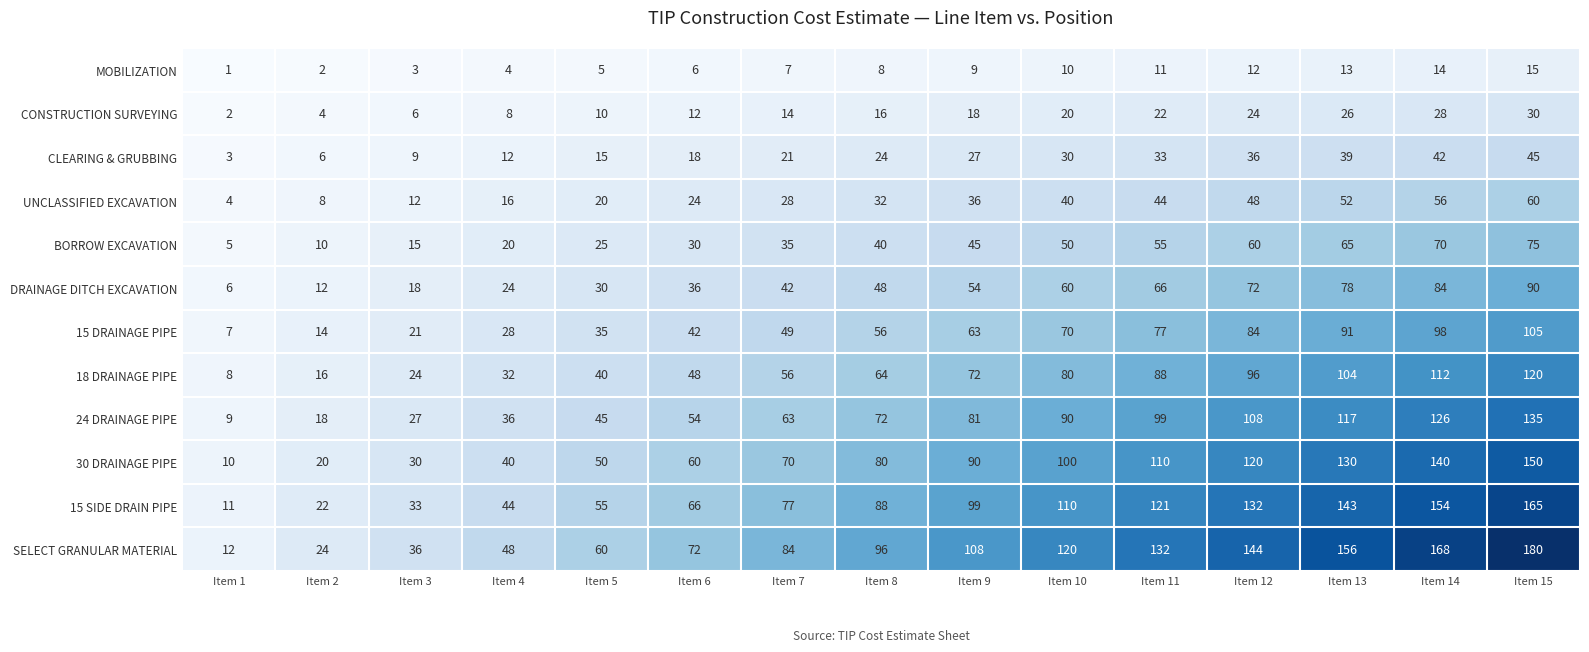

List the series in order of their peak value, highest first.

SELECT GRANULAR MATERIAL, 15 SIDE DRAIN PIPE, 30 DRAINAGE PIPE, 24 DRAINAGE PIPE, 18 DRAINAGE PIPE, 15 DRAINAGE PIPE, DRAINAGE DITCH EXCAVATION, BORROW EXCAVATION, UNCLASSIFIED EXCAVATION, CLEARING & GRUBBING, CONSTRUCTION SURVEYING, MOBILIZATION